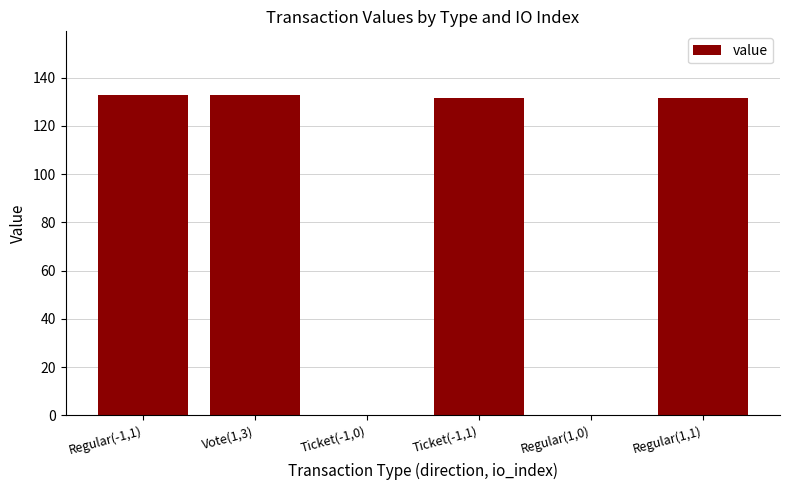

True or false: the data shows 0.0 at Regular(1,0).

True